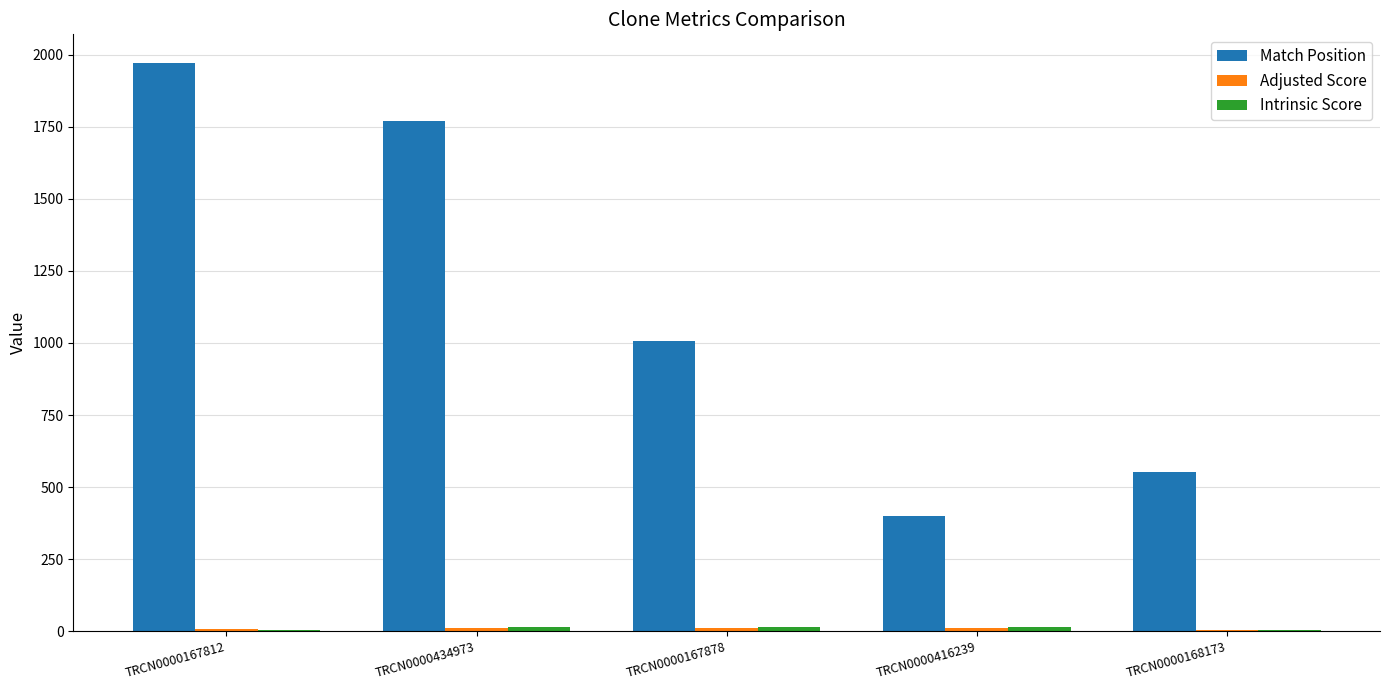

Which category has the highest value across all series?

TRCN0000167812